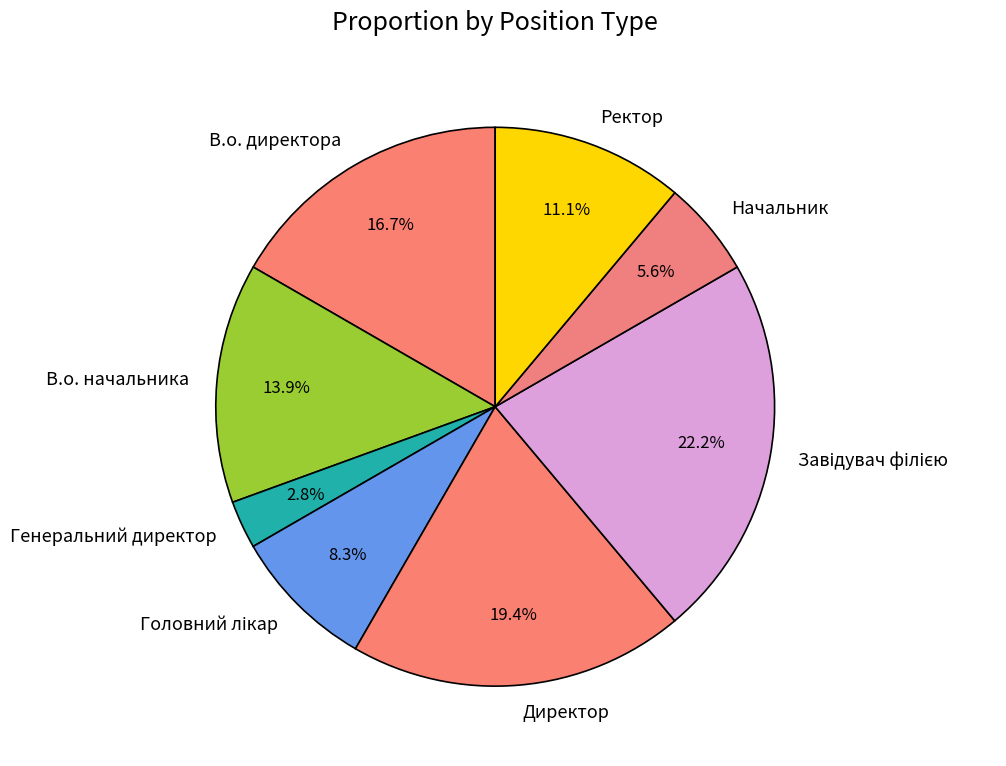

What is the smallest slice in the pie chart?

Генеральний директор